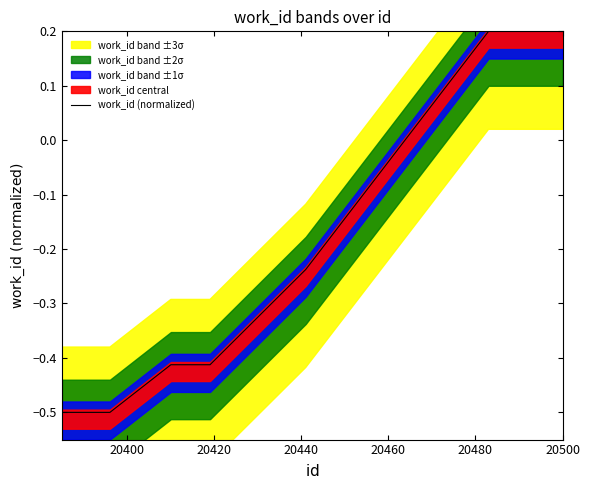

What is the average value?

-0.2